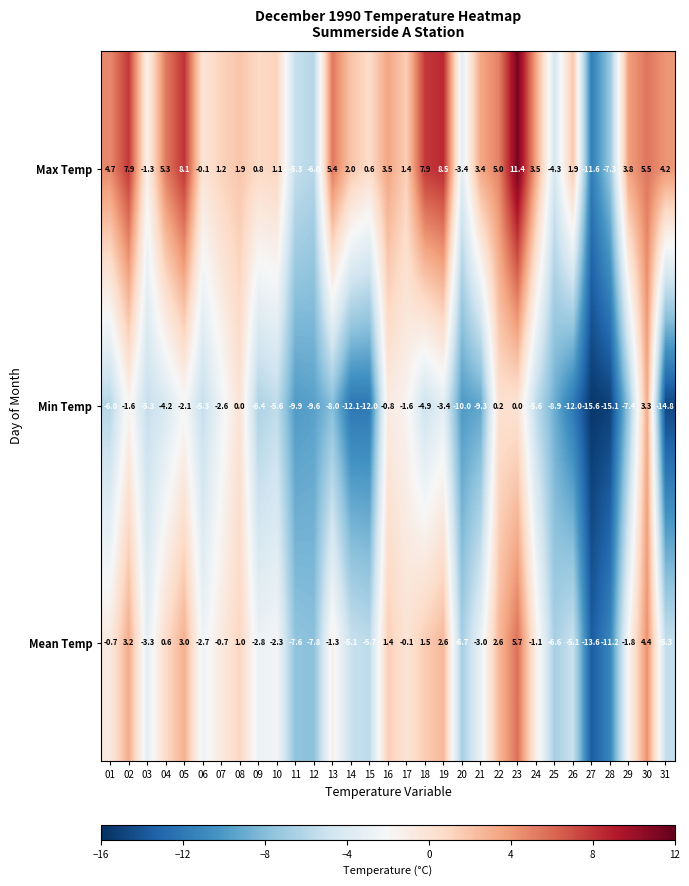

Is it true that Max Temp equals 1.7 at 10?

False